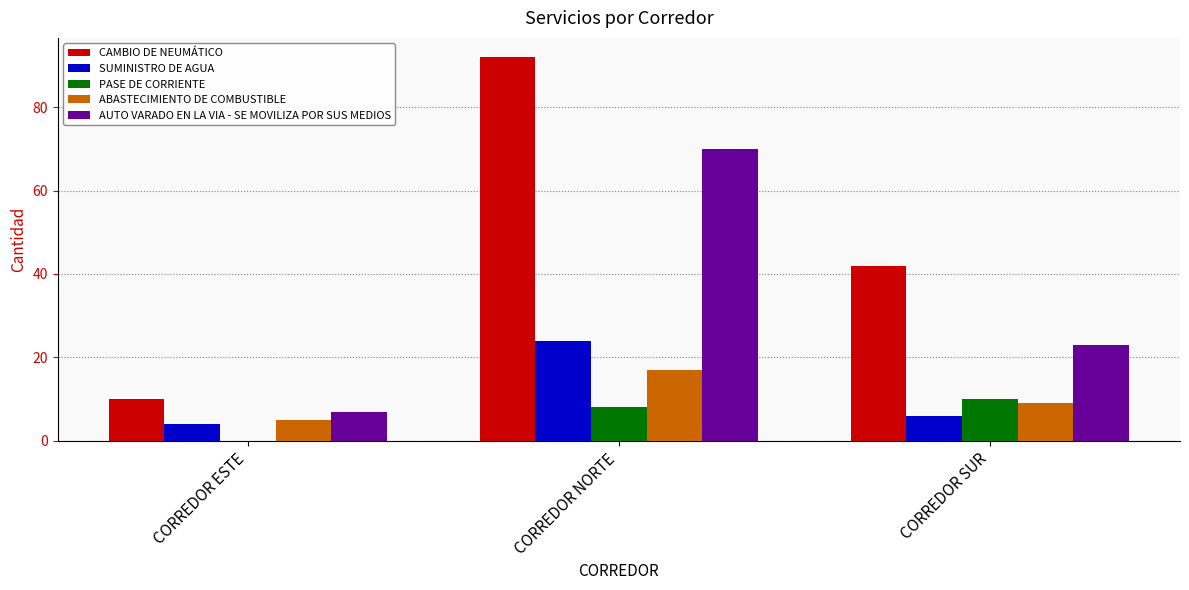

Count the number of categories in the chart.

3